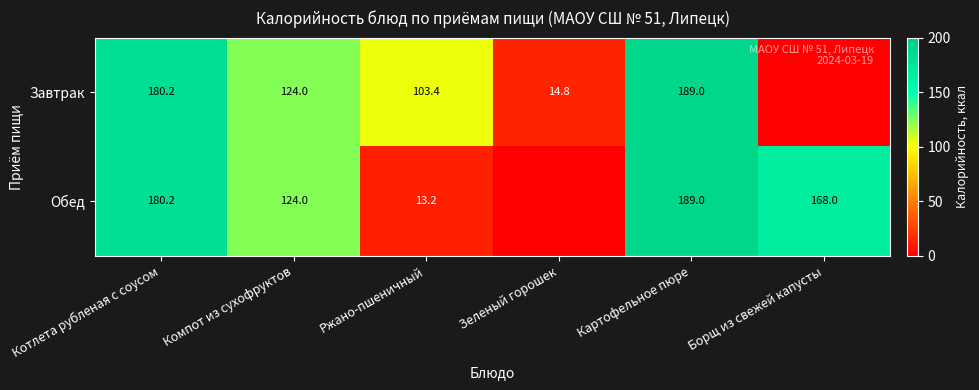

How many distinct data groups are displayed?

2